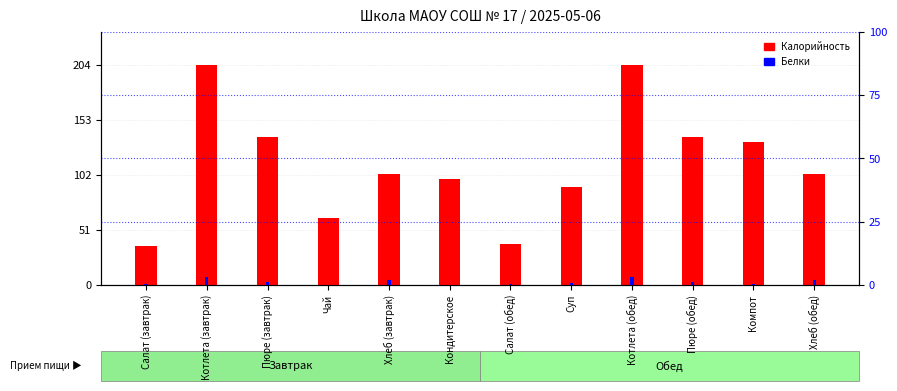

At which category does the chart reach its minimum across all series?

Чай